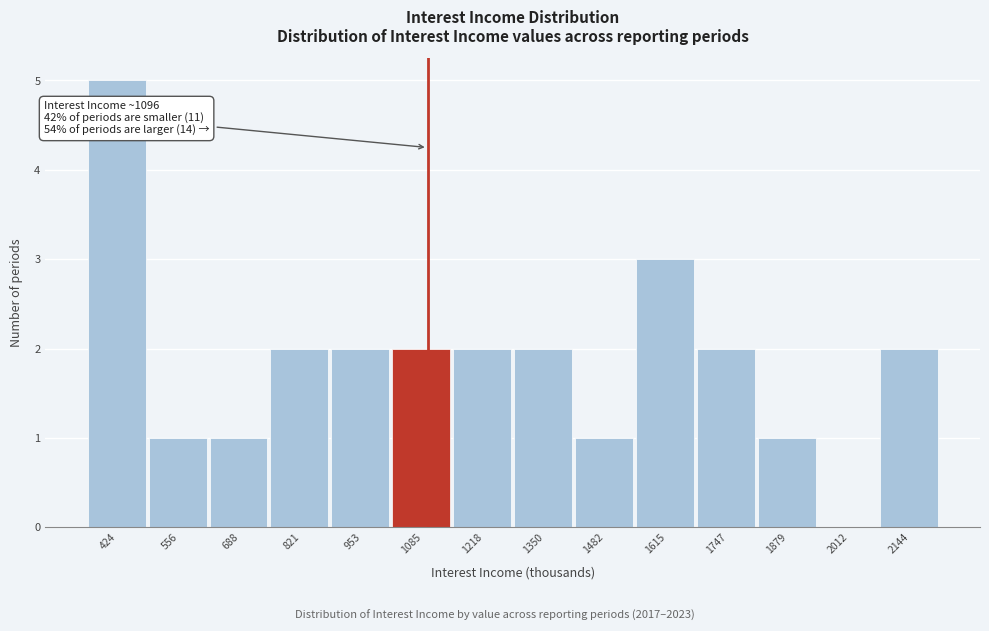

Which range on the x-axis has the tallest bar?

360 to 500